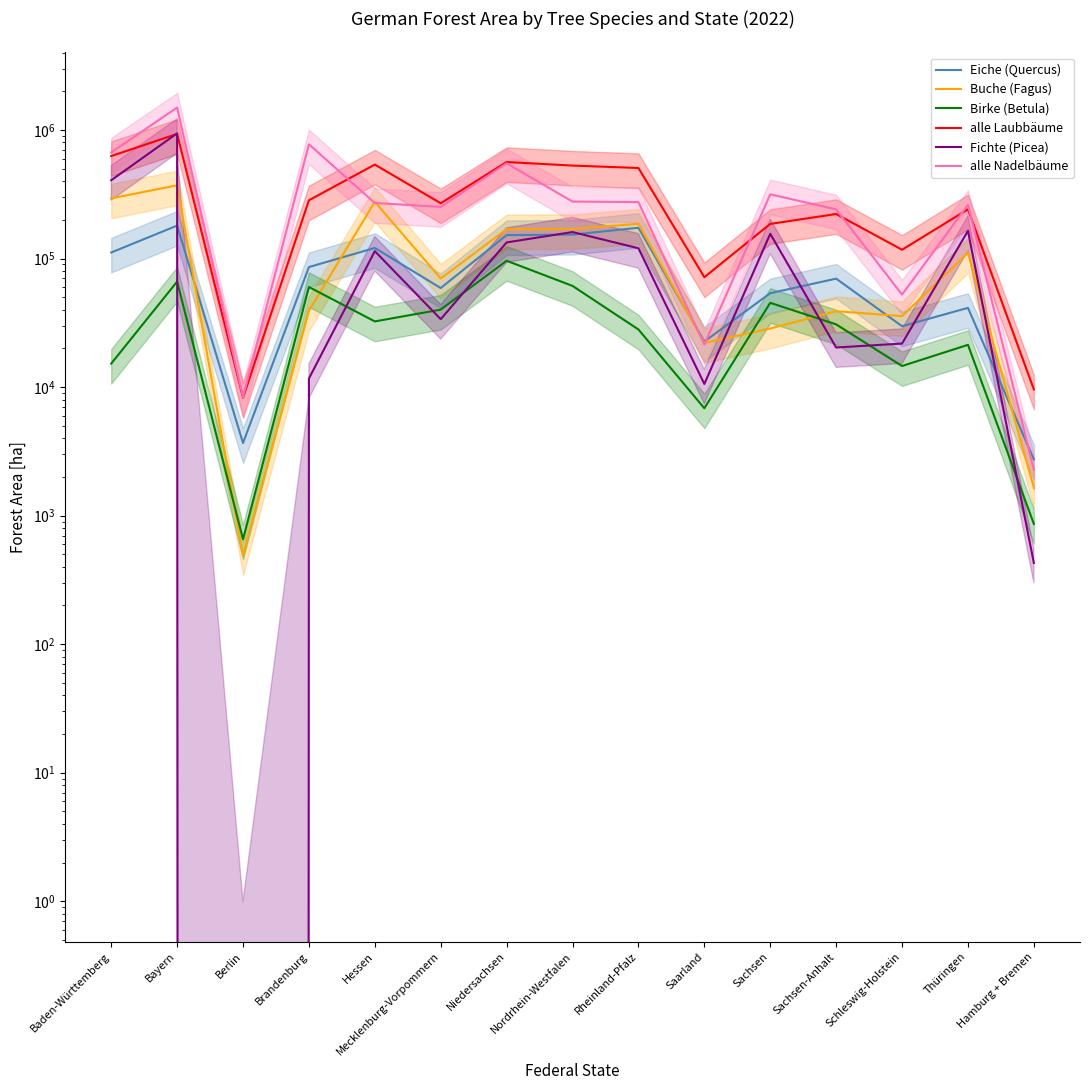

What are all the series names shown in the legend?

Eiche (Quercus), Buche (Fagus), Birke (Betula), alle Laubbäume, Fichte (Picea), alle Nadelbäume